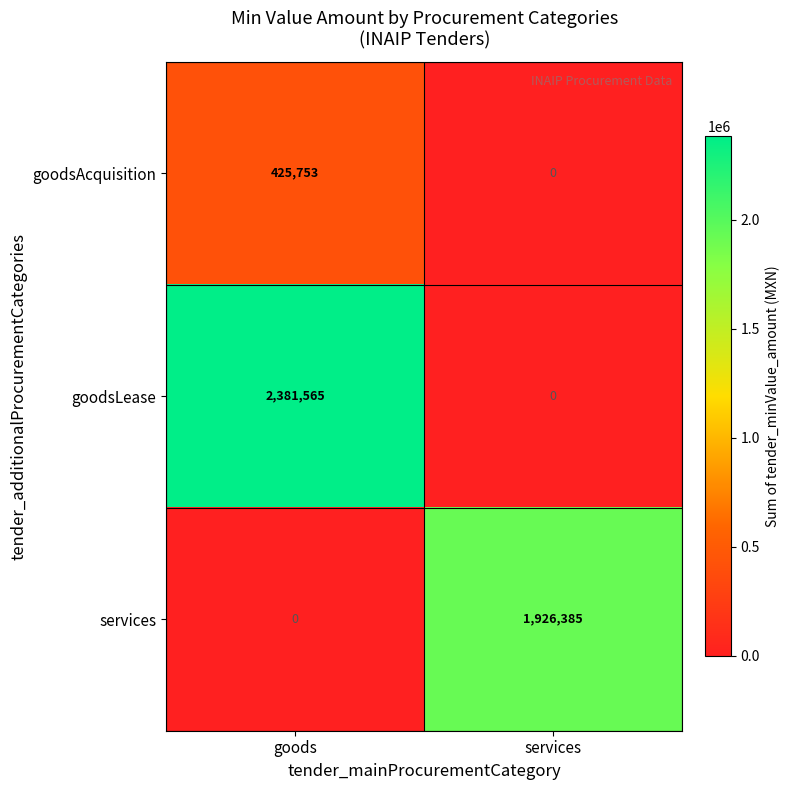

The value of goodsAcquisition at goods is 764586. True or false?

False